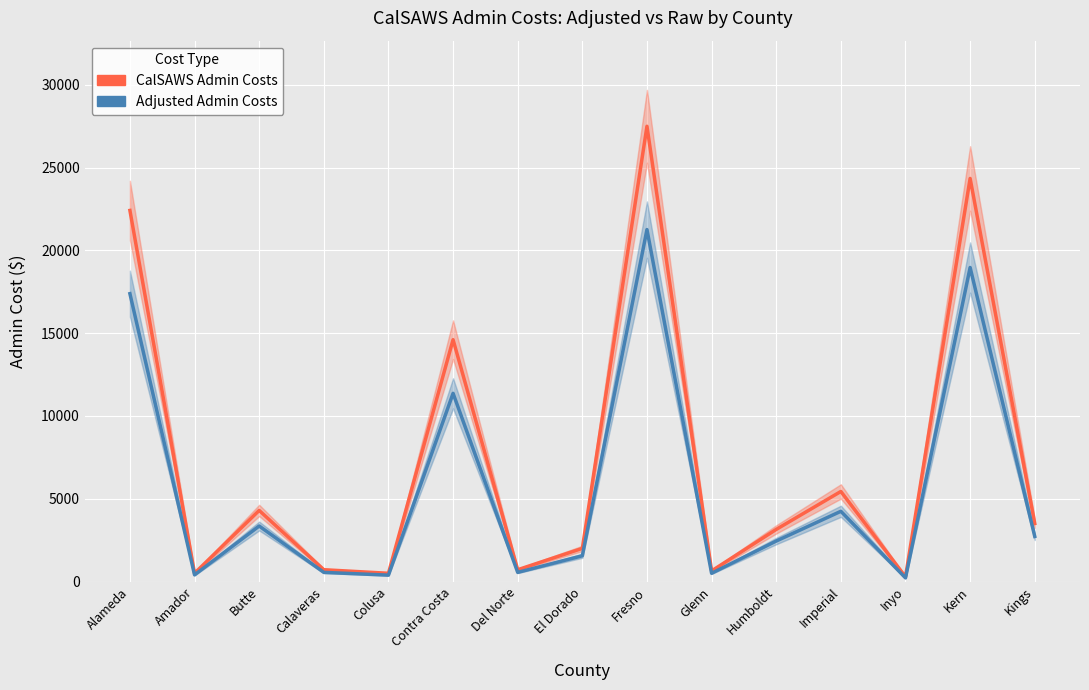

True or false: Adjusted Admin Costs and CalSAWS Admin Costs cross at least once.

False